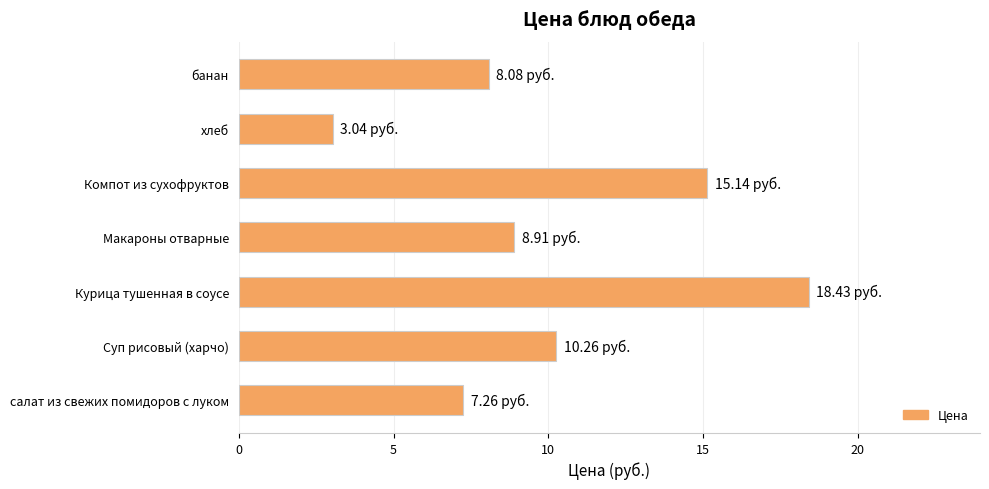

Are the bars horizontal?

Yes